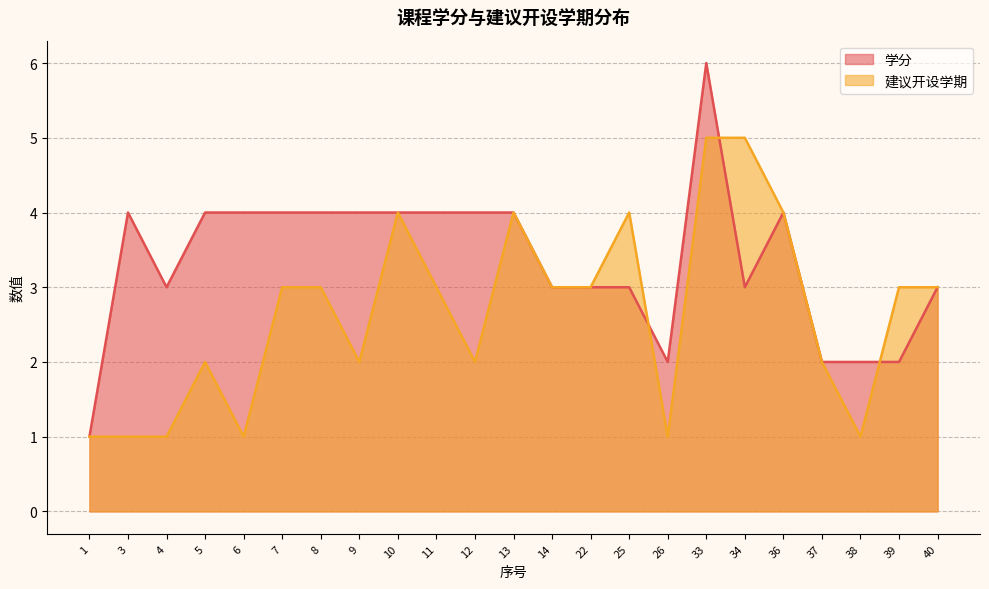

Is it true that 建议开设学期 equals 2 at 25?

False